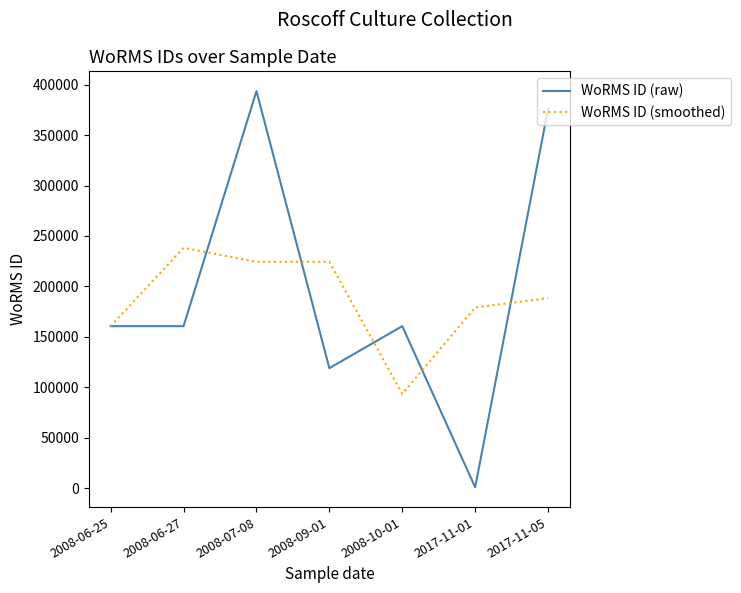

What are all the series names shown in the legend?

WoRMS ID (raw), WoRMS ID (smoothed)